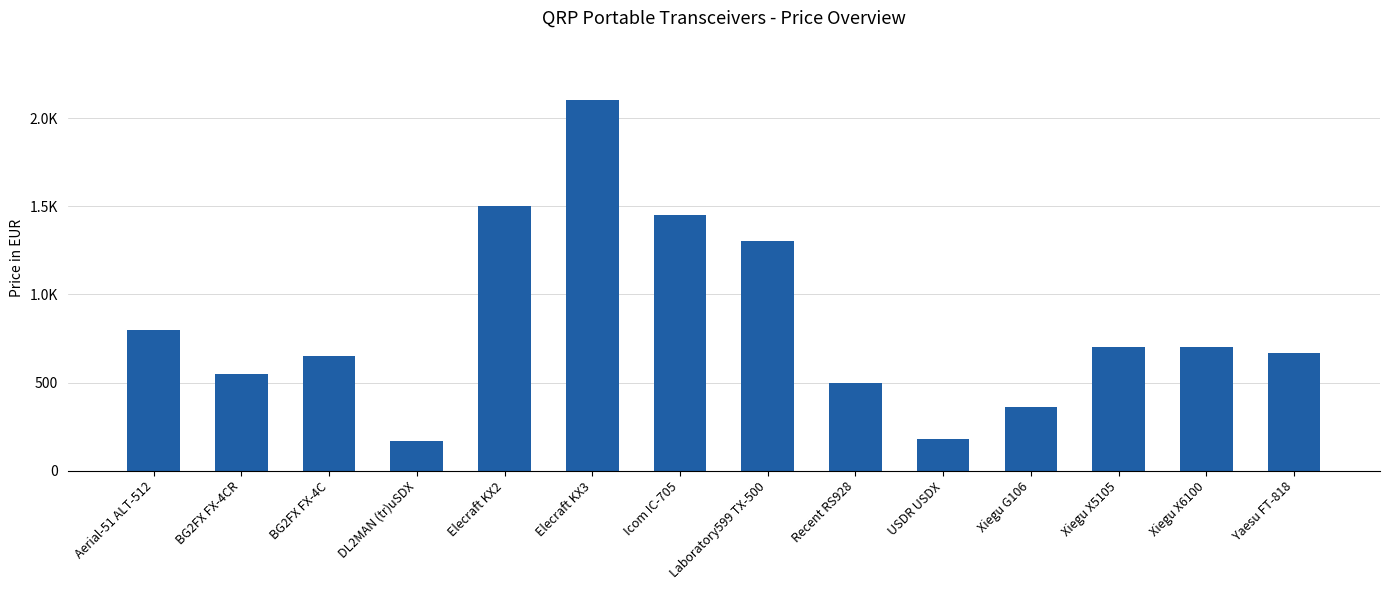

Where is the data nearest to the value 1135?

Laboratory599 TX-500